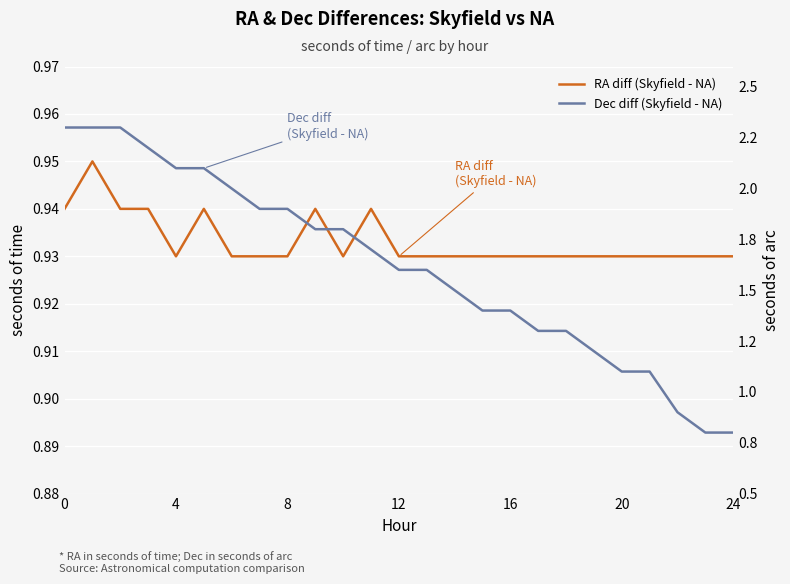

Between 16 and 22, which series saw the biggest shift?

Dec diff (Skyfield - NA)